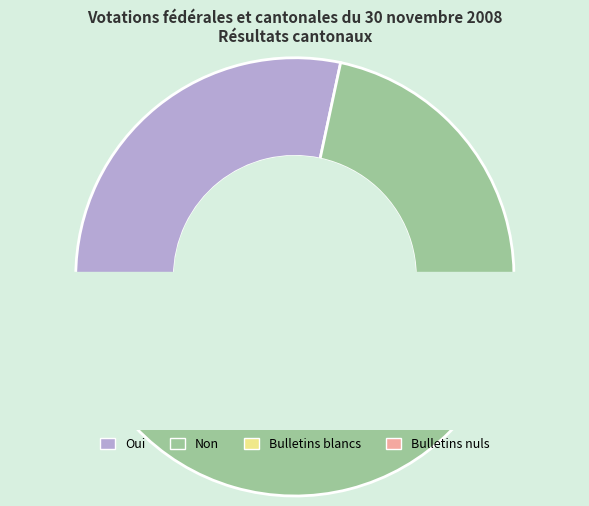

Do Oui and Bulletins nuls together represent more than half of the pie?

No